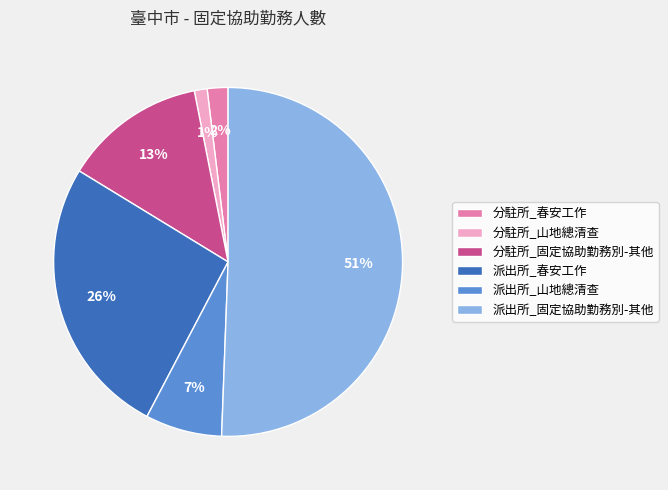

Which has a higher value, 派出所_春安工作 or 派出所_山地總清查?

派出所_春安工作